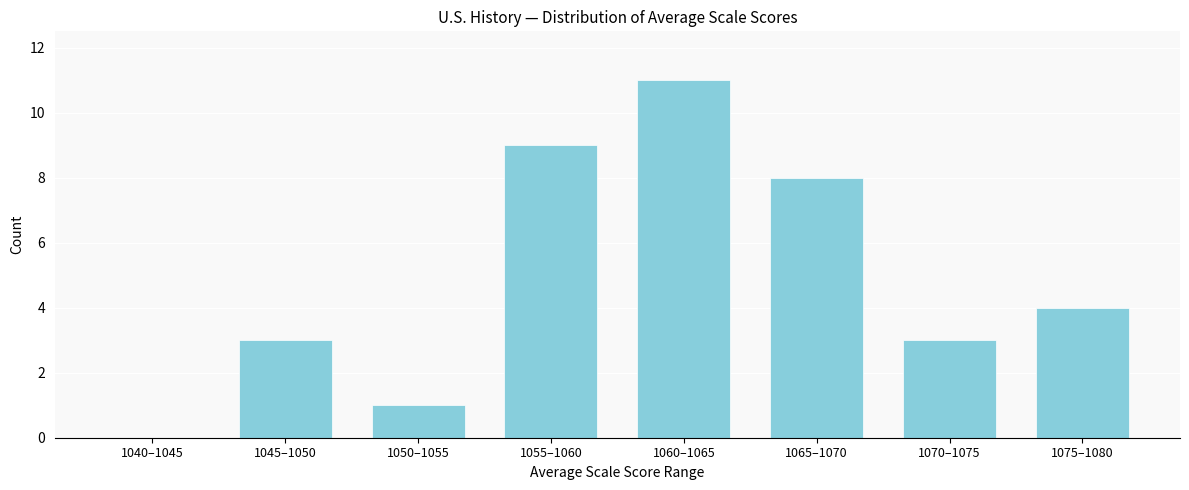

Reading left to right, list all the values displayed in this chart.

1040–1045=0	1045–1050=3	1050–1055=1	1055–1060=9	1060–1065=11	1065–1070=8	1070–1075=3	1075–1080=4